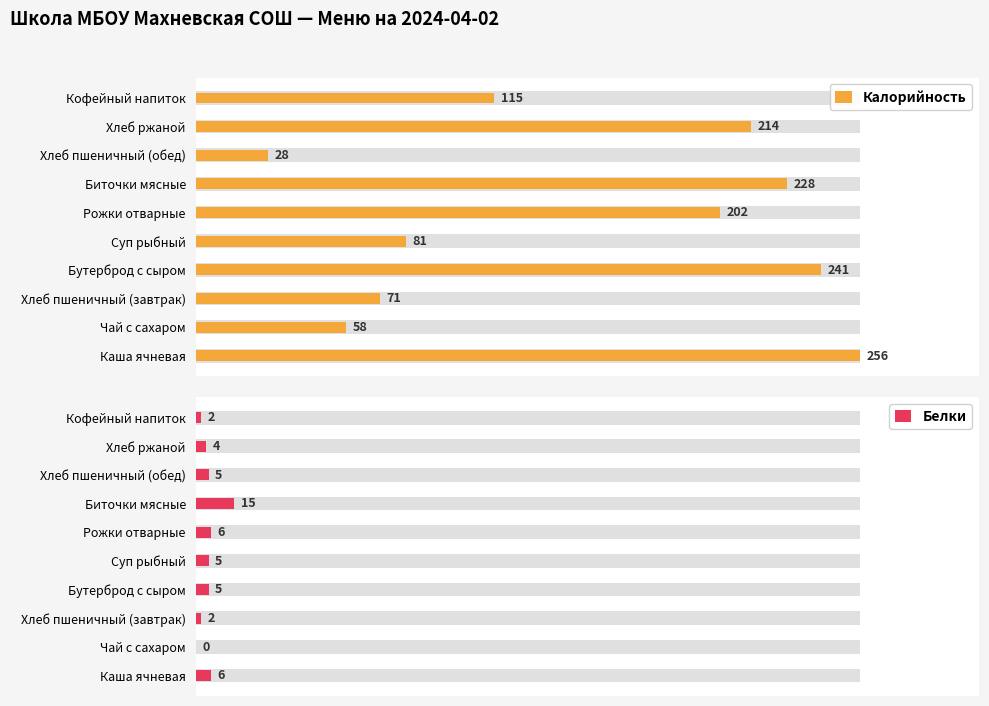

Which series has the largest total across all categories?

Калорийность